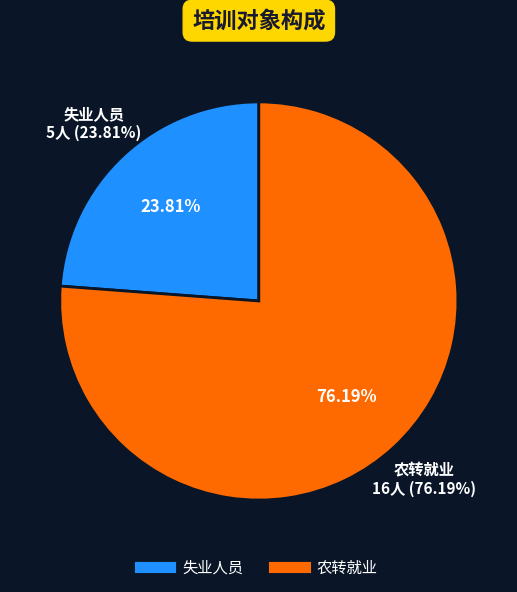

To the nearest percent, what is the average slice percentage?

50%